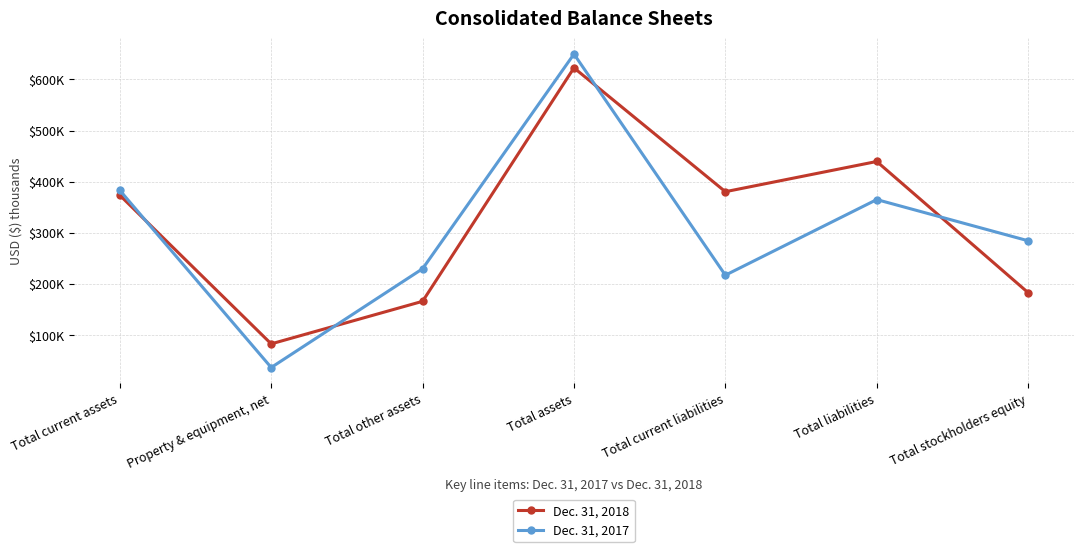

The Dec. 31, 2018 series shows 183091 at Total stockholders equity. True or false?

True